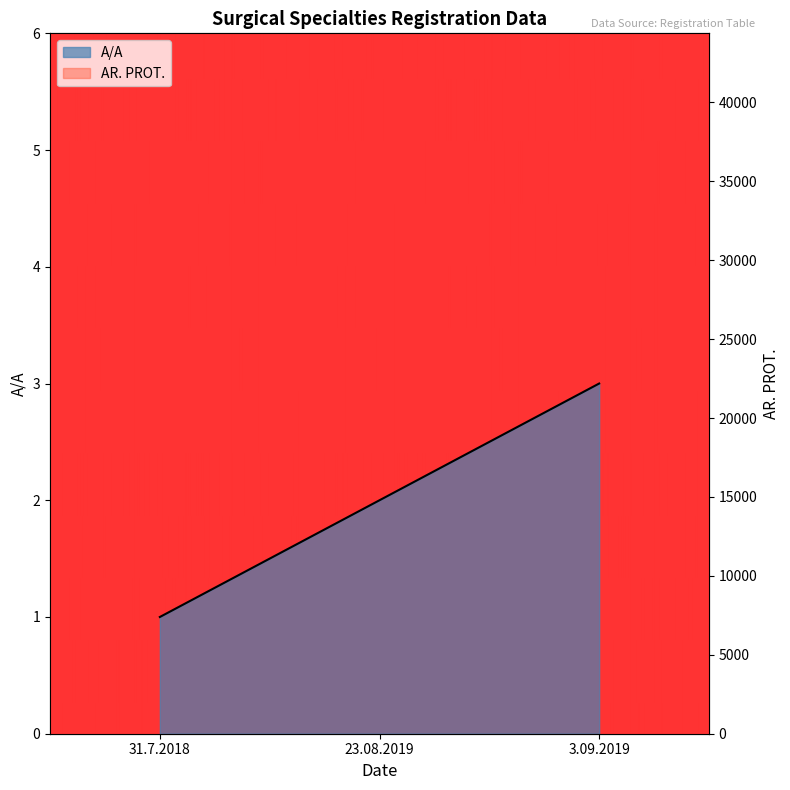

What is the difference between the highest and lowest values at 3.09.2019?

34135